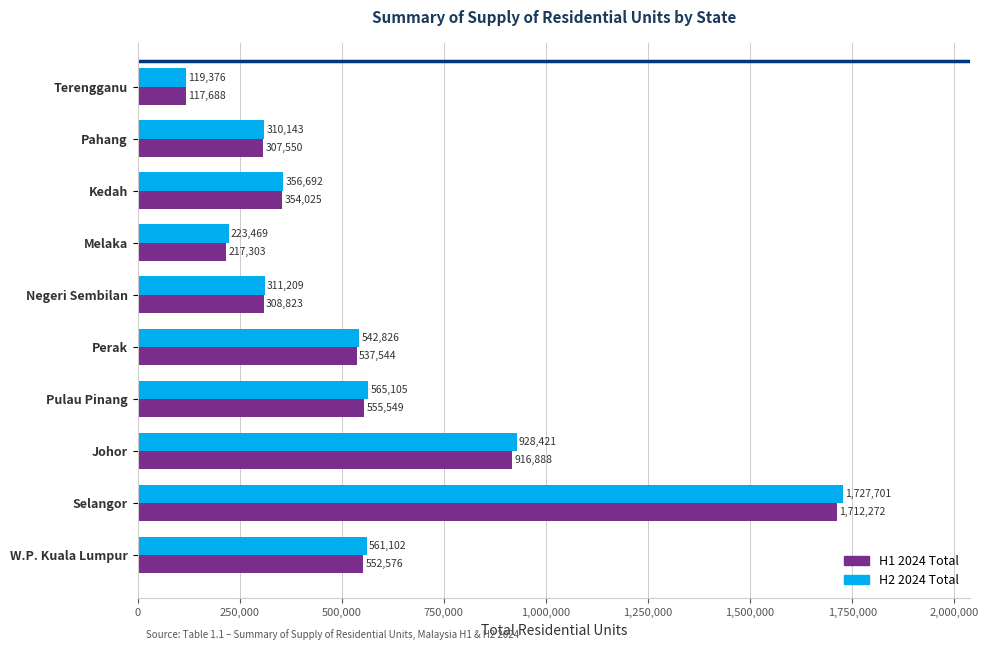

Is it true that H1 2024 Total equals 916888 at Johor?

True